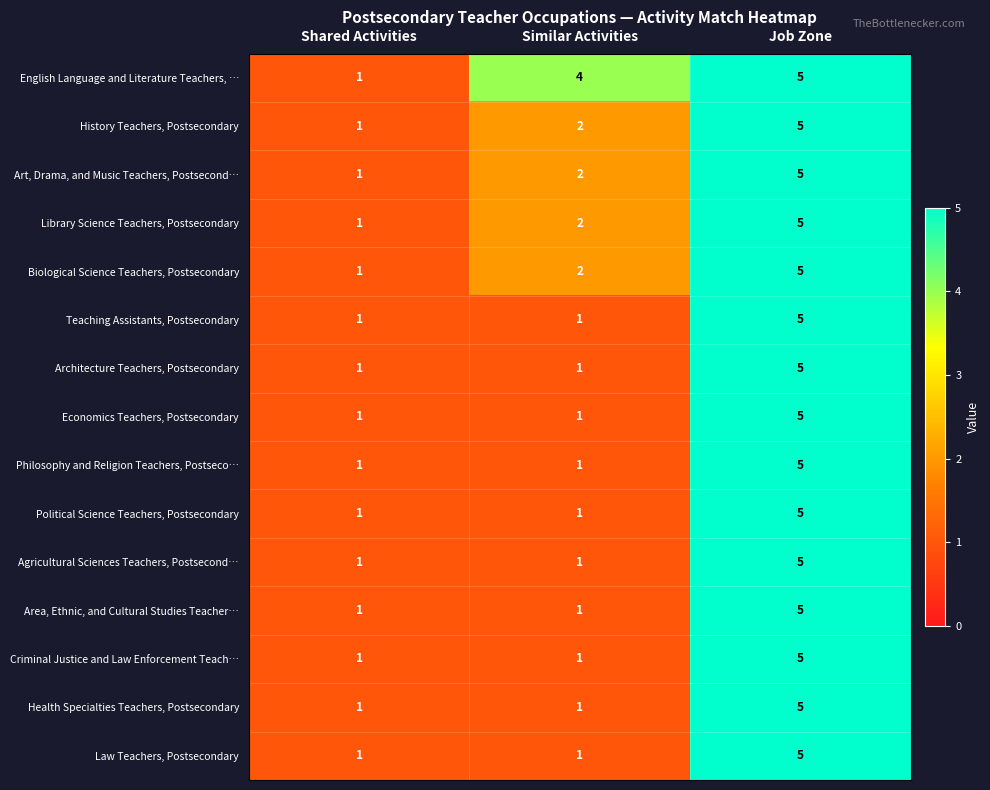

Which category has the highest value across all series?

Job Zone